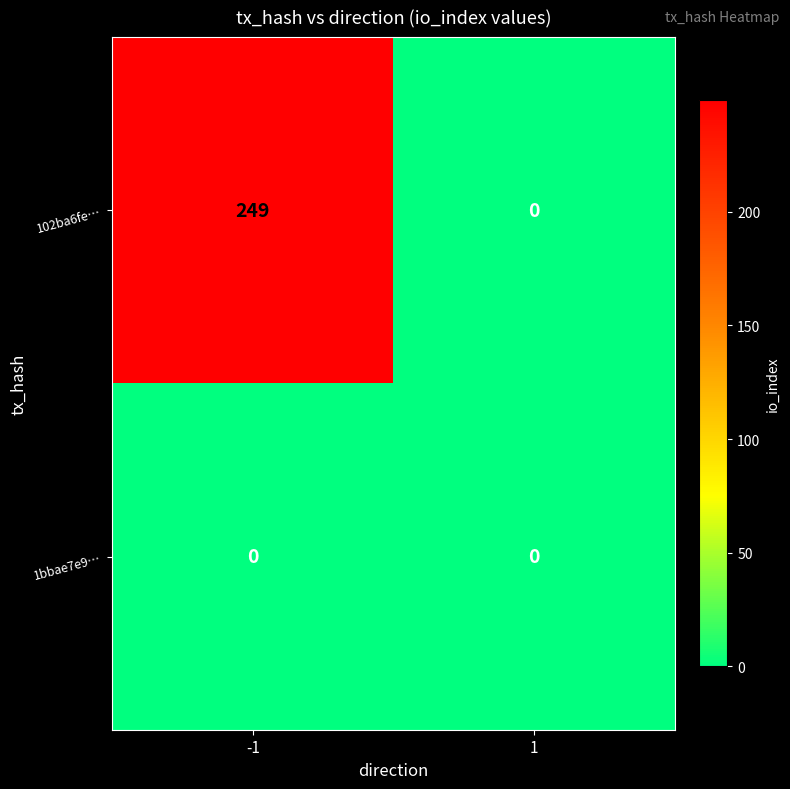

What is the difference between the highest and lowest values at -1?

249